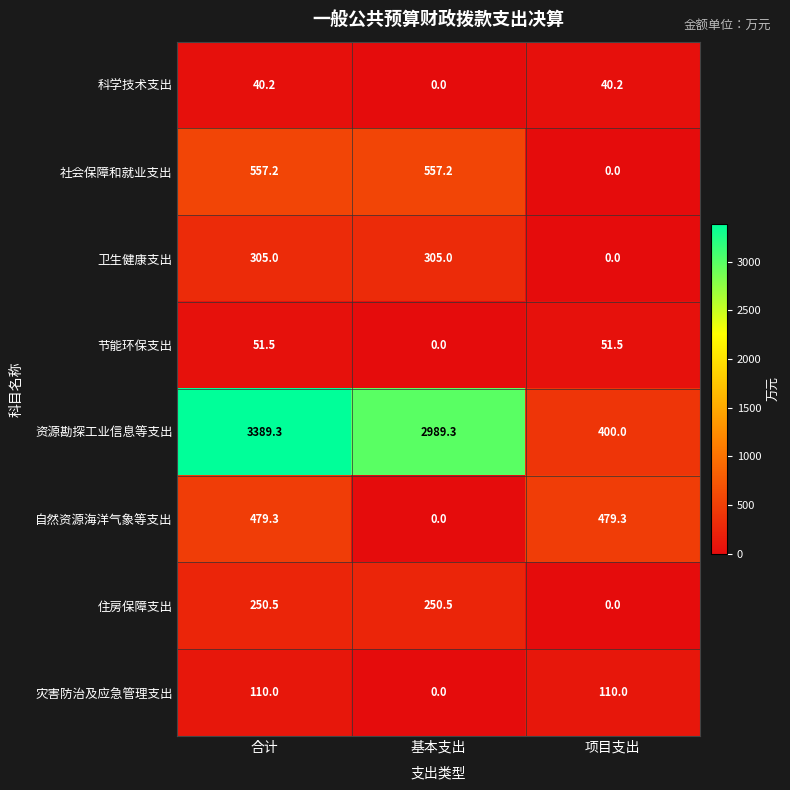

At which category does the chart reach its peak across all series?

合计